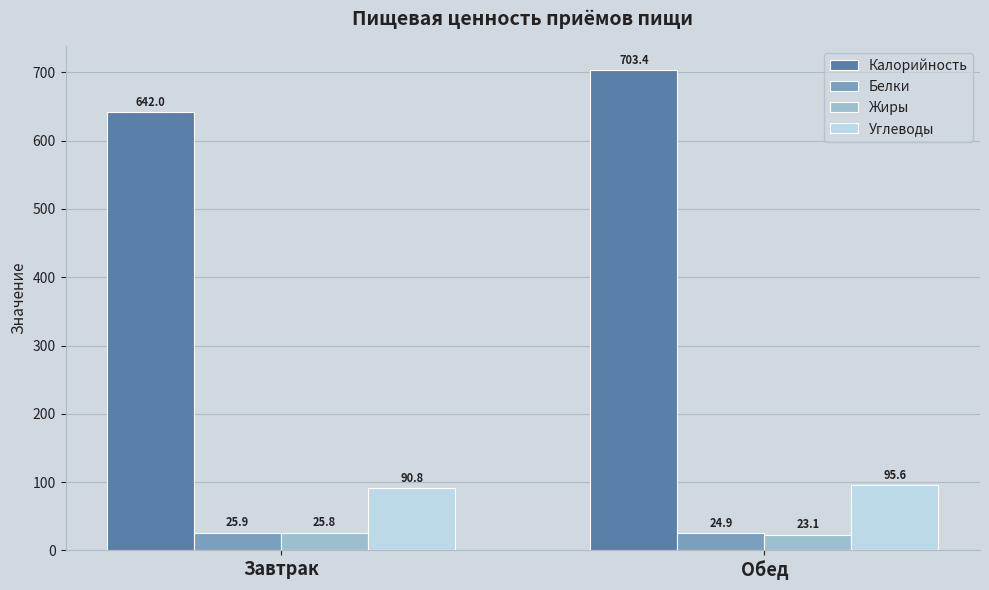

What is the value of the Углеводы bar at the 2nd from the left?

95.6